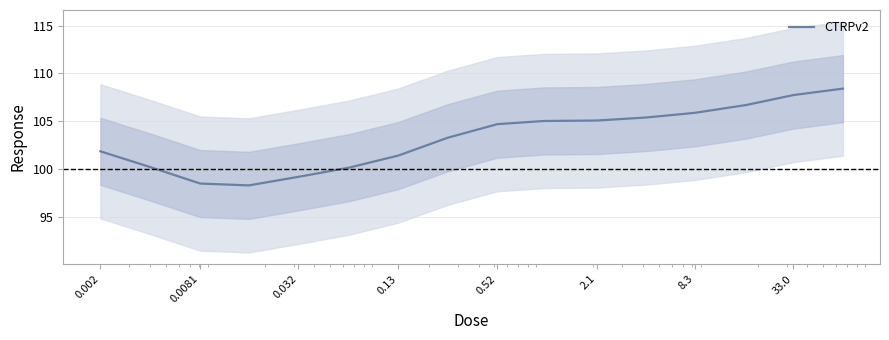

Does the chart display data point markers on the line(s)?

No